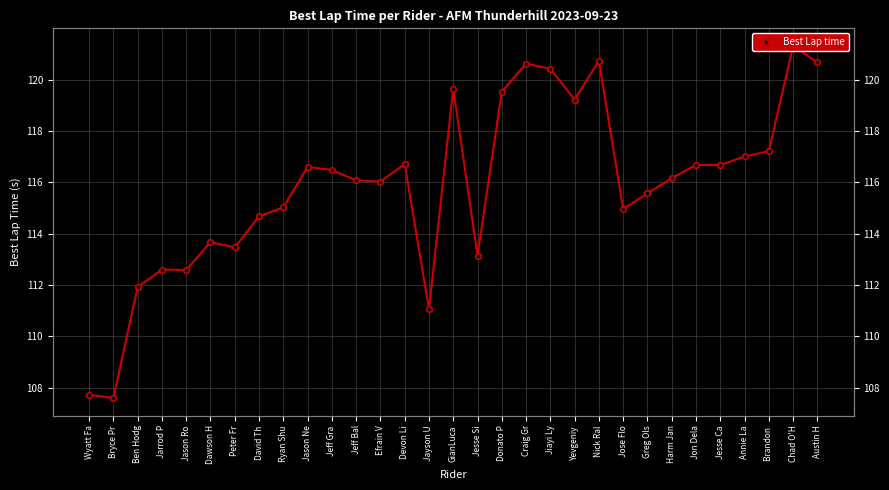

Reading right to left, transcribe all the data shown in this chart.

120.7	121.3	117.2	117.0	116.7	116.7	116.2	115.6	114.9	120.7	119.2	120.4	120.6	119.5	113.1	119.6	111.1	116.7	116.0	116.1	116.5	116.6	115.0	114.7	113.5	113.7	112.6	112.6	111.9	107.6	107.7